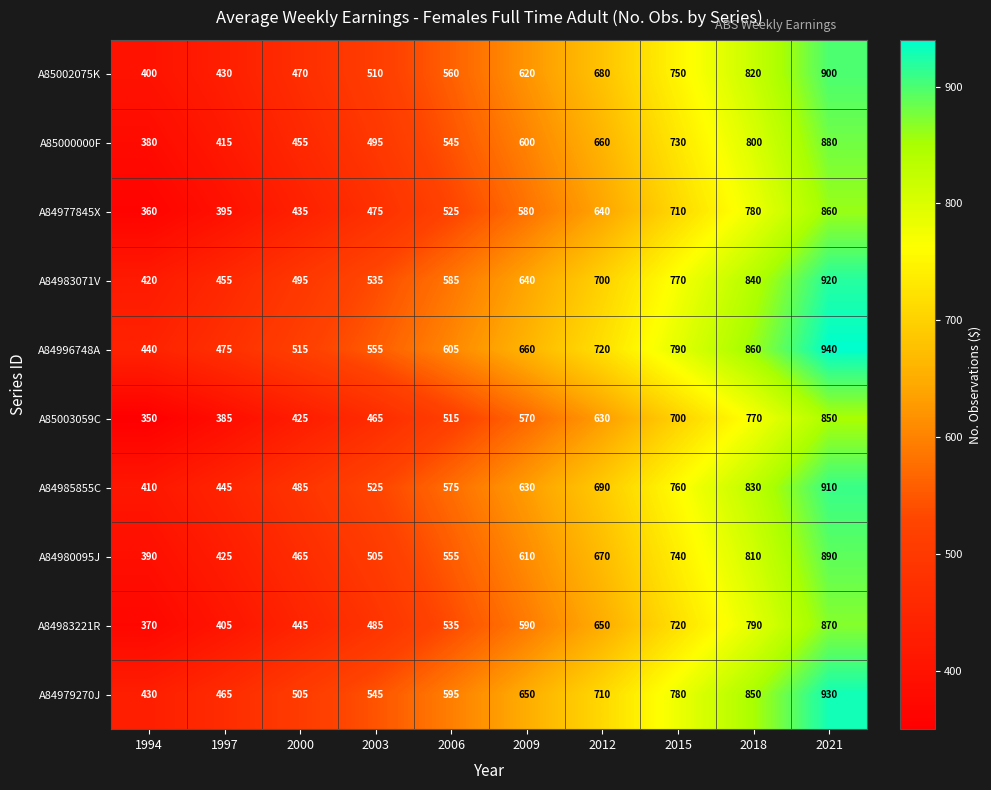

Is it true that A84985855C equals 1143 at 2015?

False